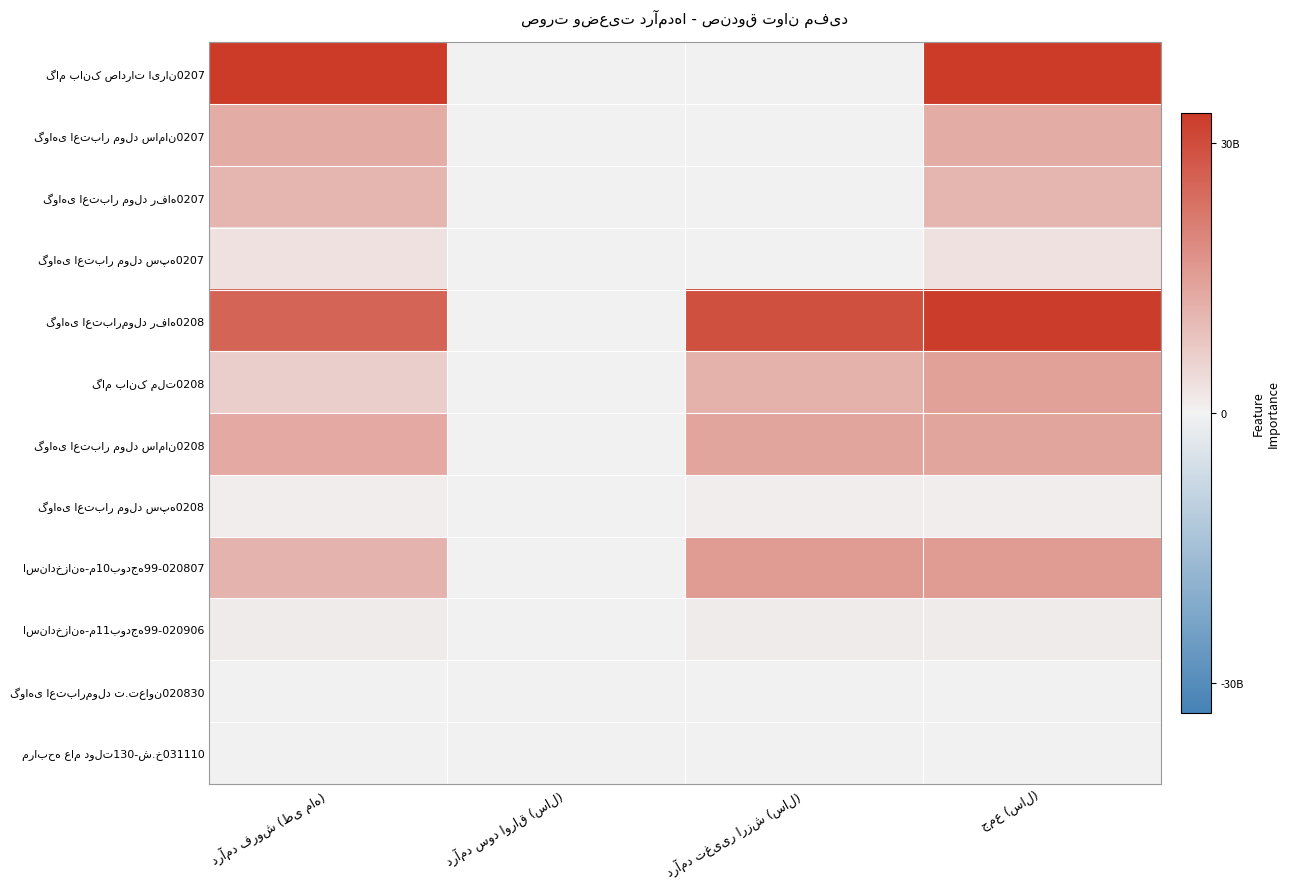

Between درآمد تغییر ارزش (سال) and جمع (سال), which is larger?

جمع (سال)